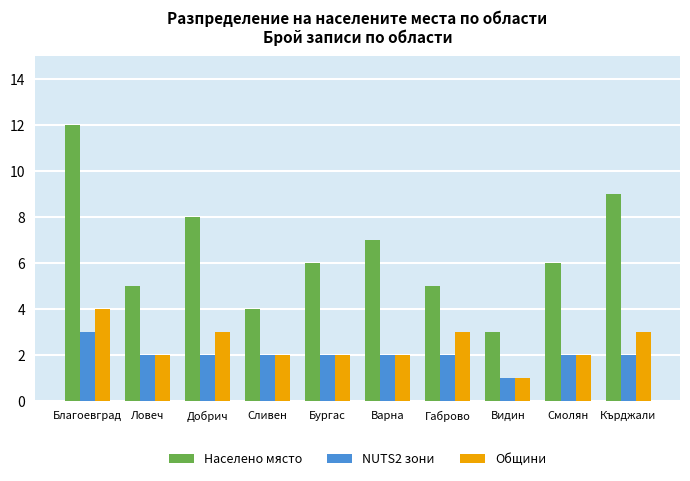

What is the label of the 9th bar from the left?

Смолян